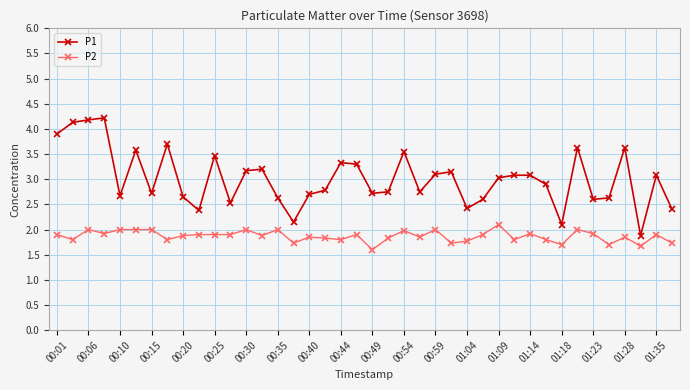

What is the difference between the second highest and minimum values in the P1 series?

2.3